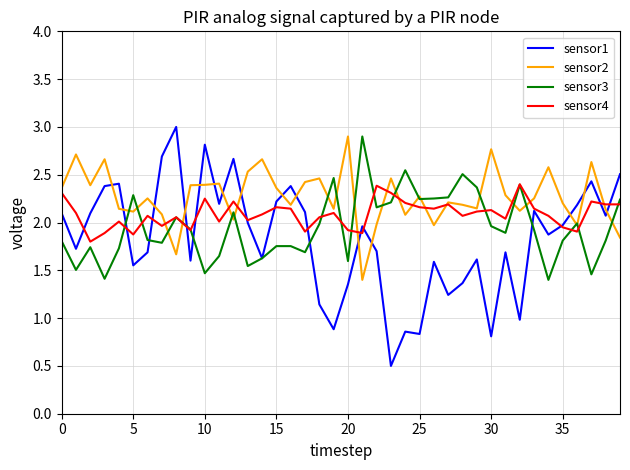

What is the lowest value of the sensor1 series?

0.5